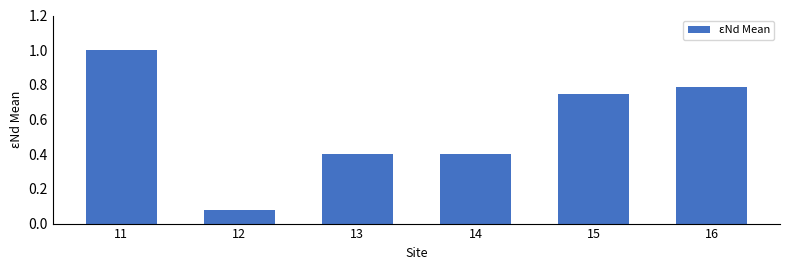

What is the difference between the maximum and minimum values?

0.9